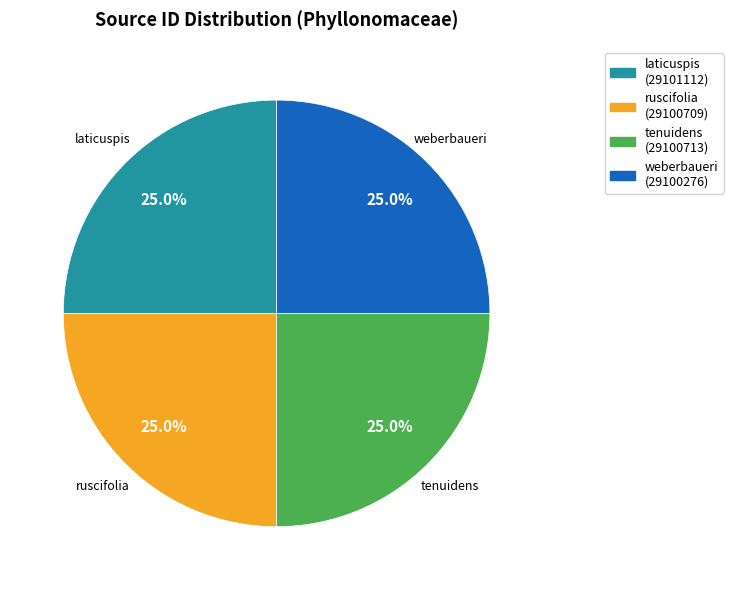

What is the ratio of the value at ruscifolia to the value at weberbaueri?

1.0